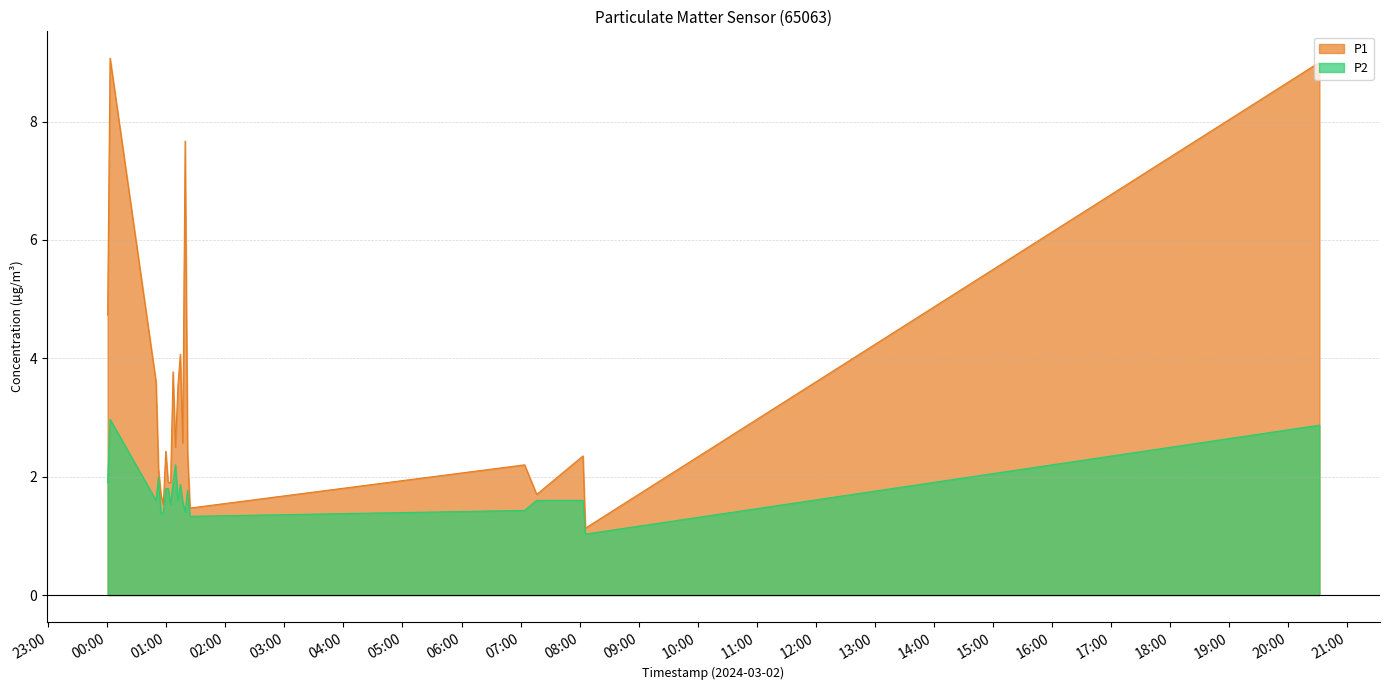

Which series has the largest range (max minus min)?

P1